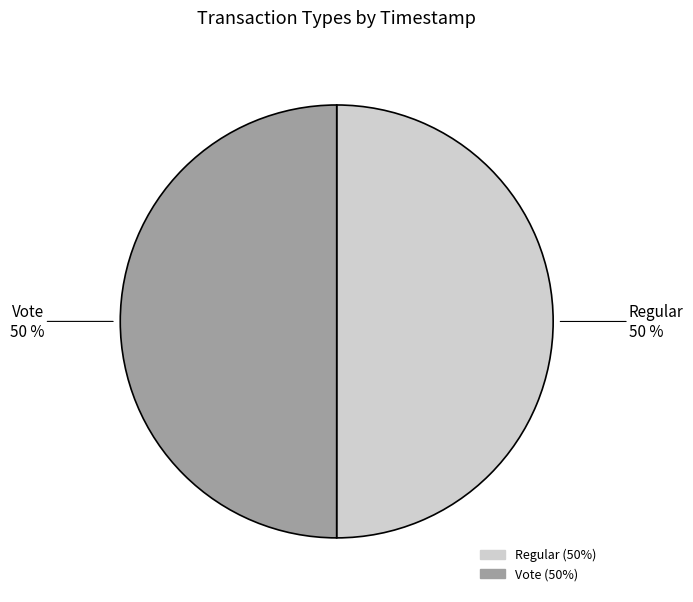

Count the number of slices in the pie.

2